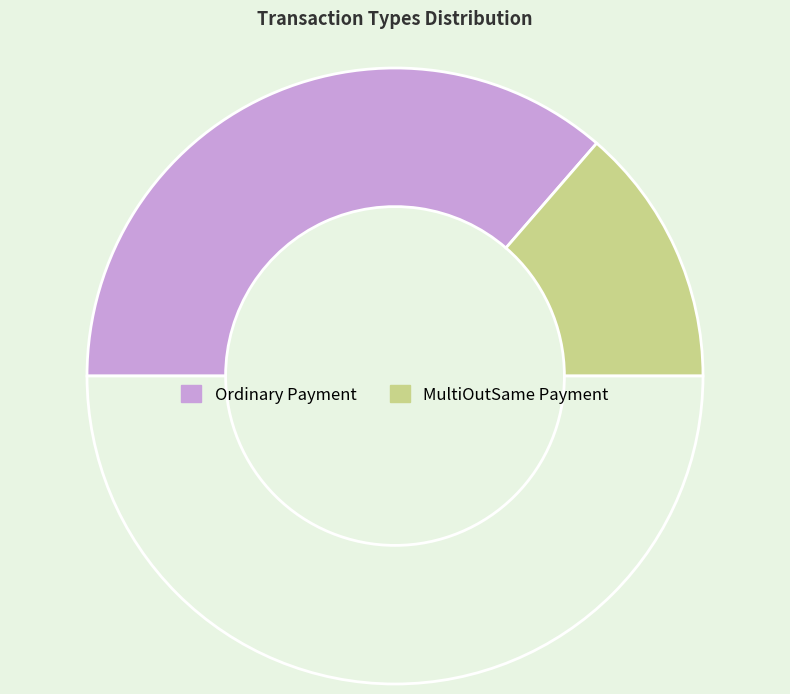

How many segments does this pie chart have?

3